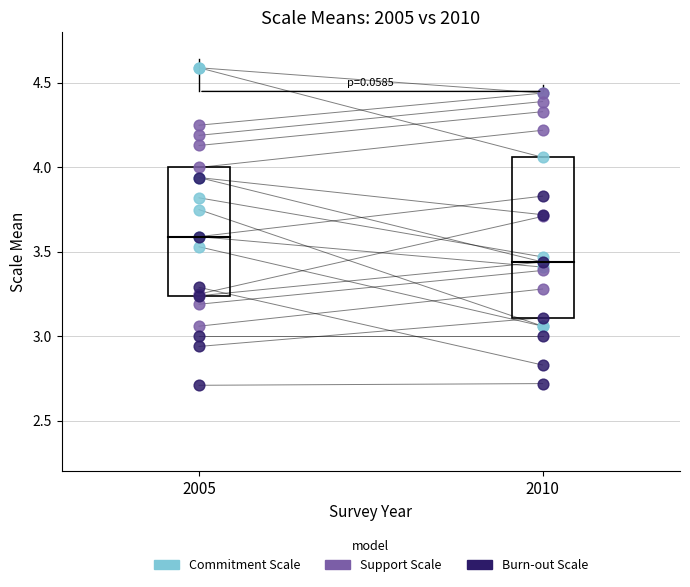

Is the value of Burn-out Scale at 2005 greater than the value of Commitment Scale at 2005?

Yes